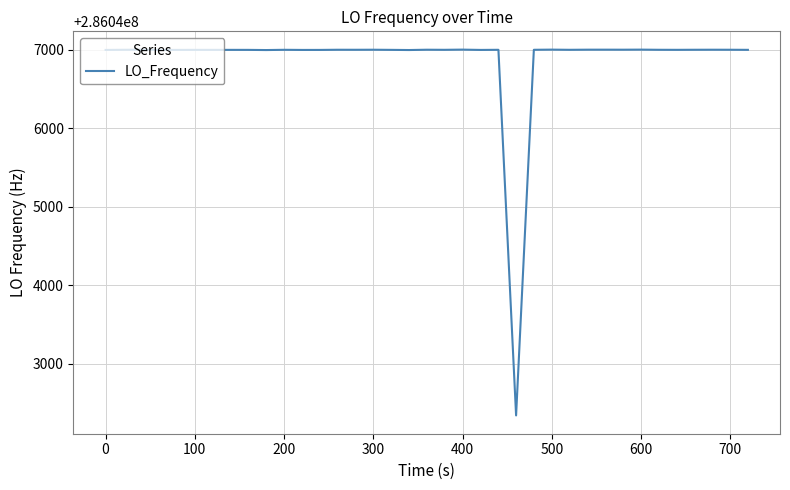

What is the minimum value shown in the chart?

286042339.7